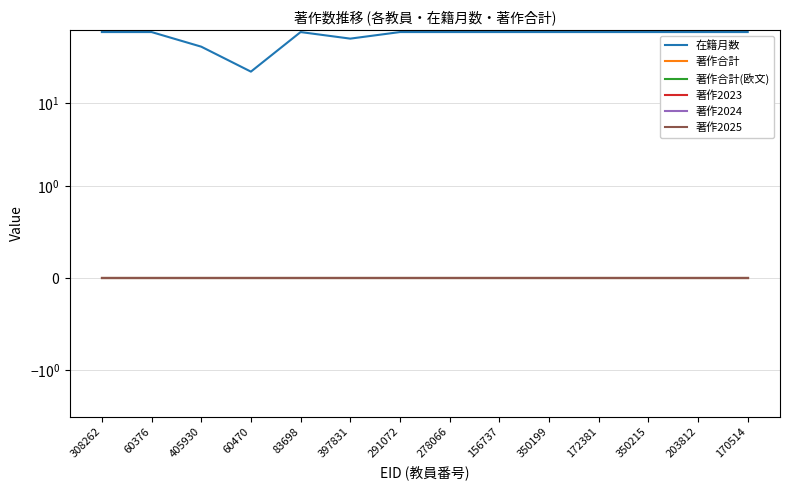

Which series has the largest total across all categories?

在籍月数